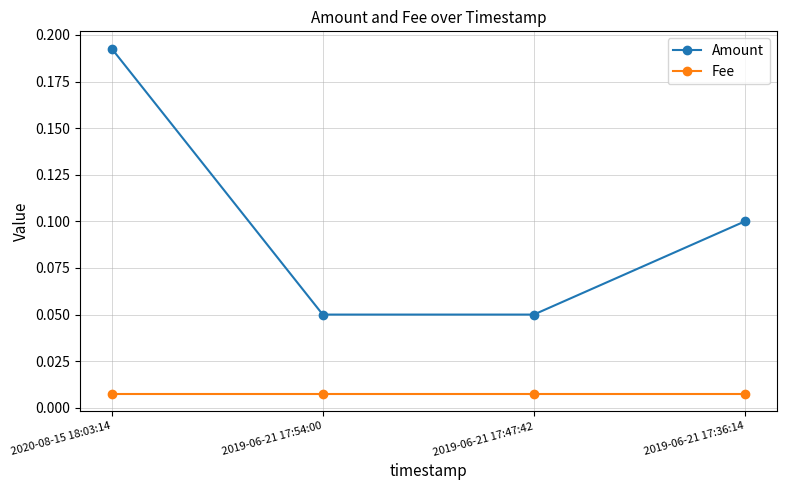

At how many categories does at least one series exceed 0?

4